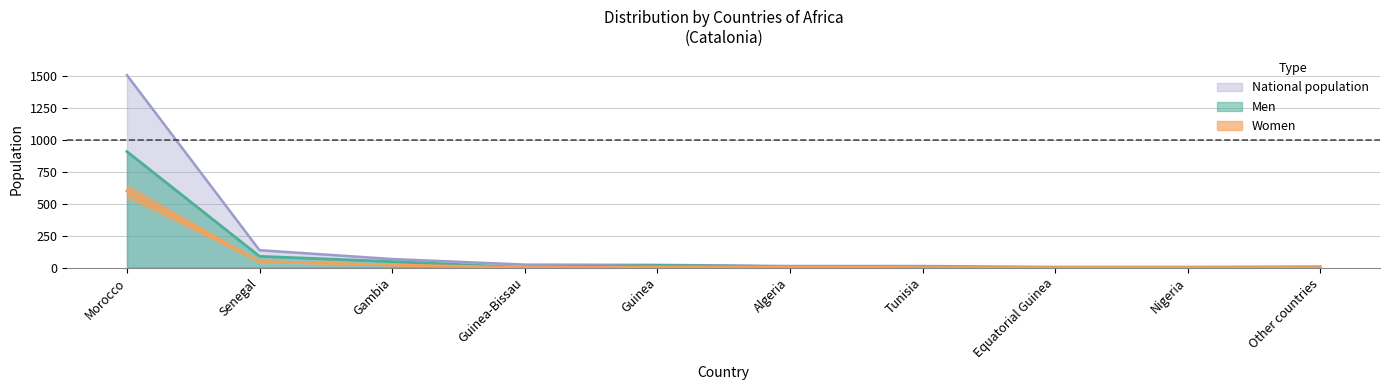

The Men series shows 497 at Other countries. True or false?

False